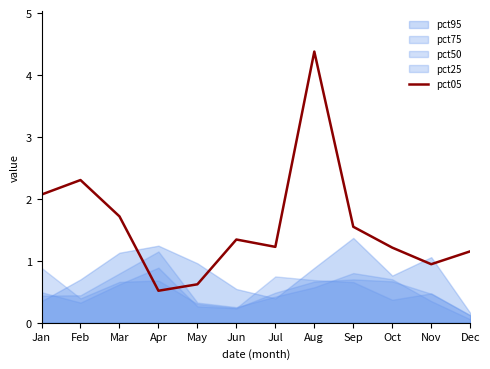

Where is the first local minimum?

Apr